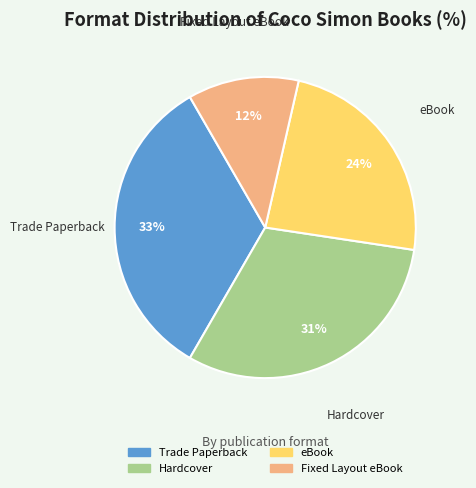

True or false: eBook accounts for 13% of the total.

False